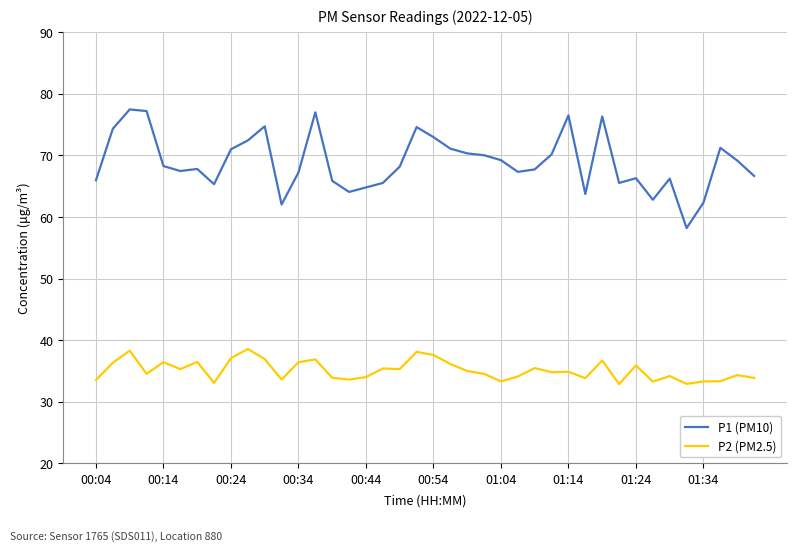

Rank the series by their average value, from lowest to highest.

P2 (PM2.5), P1 (PM10)